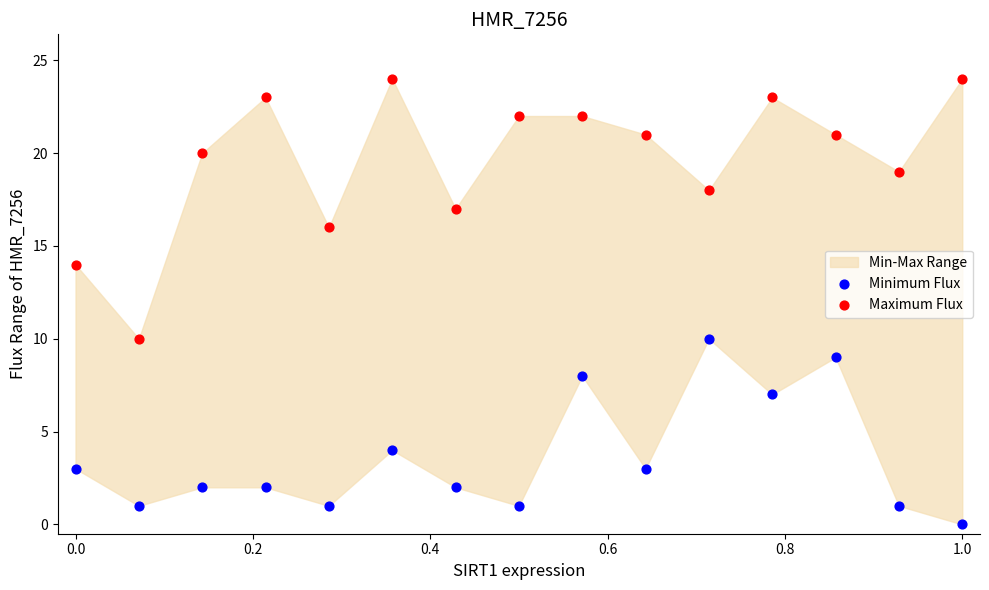

Which series reaches the maximum Y coordinate?

Maximum Flux